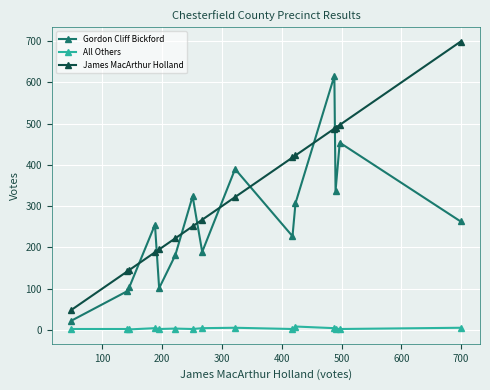

True or false: All Others has more than 0 points higher than both neighbors.

True